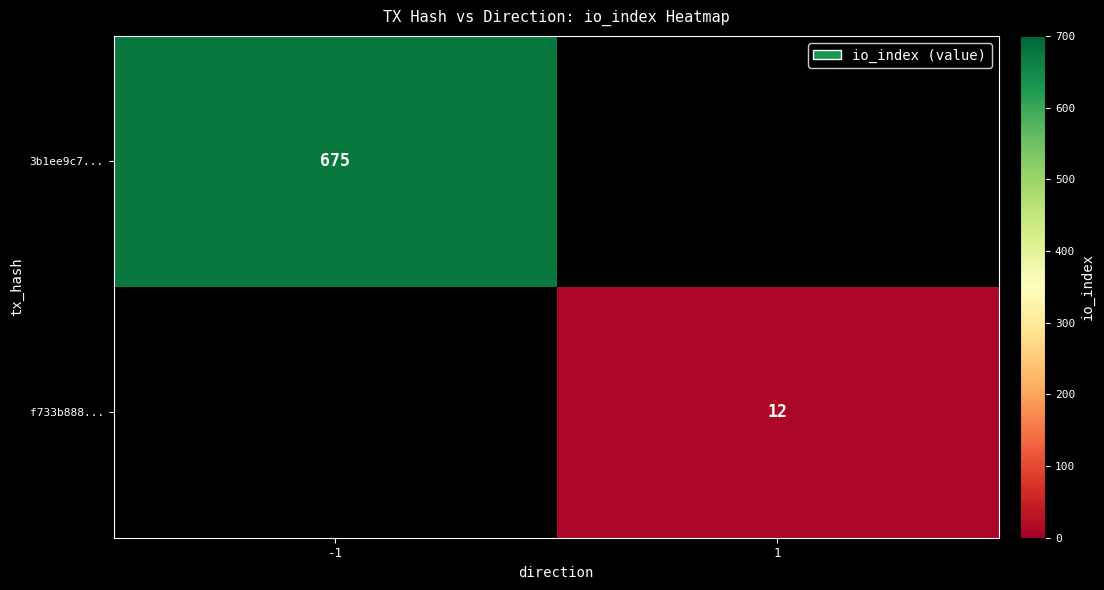

Is it true that f733b888... equals 21 at 1?

False